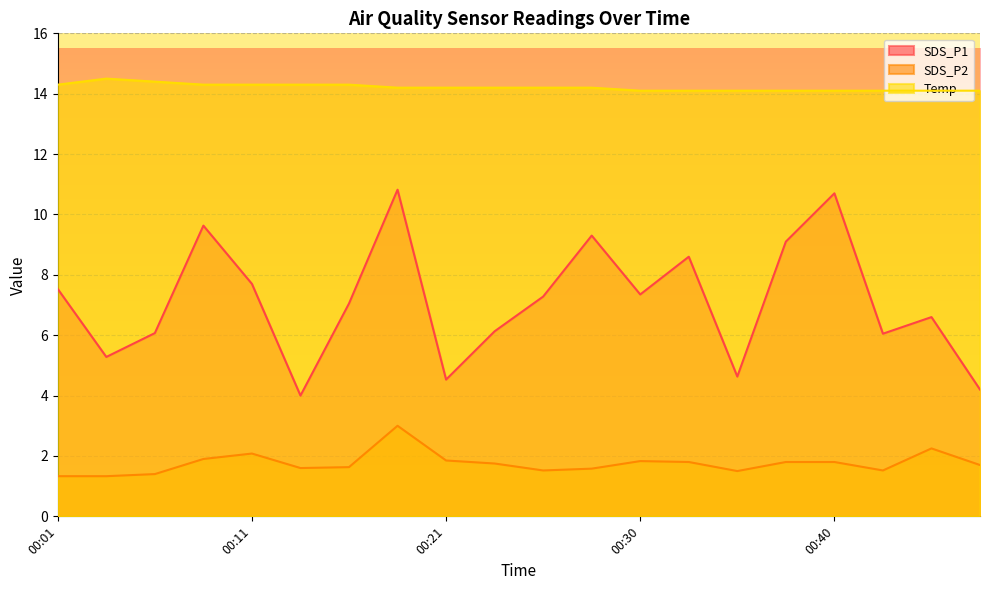

True or false: SDS_P1 has a value of 4.0 at 00:13.

True